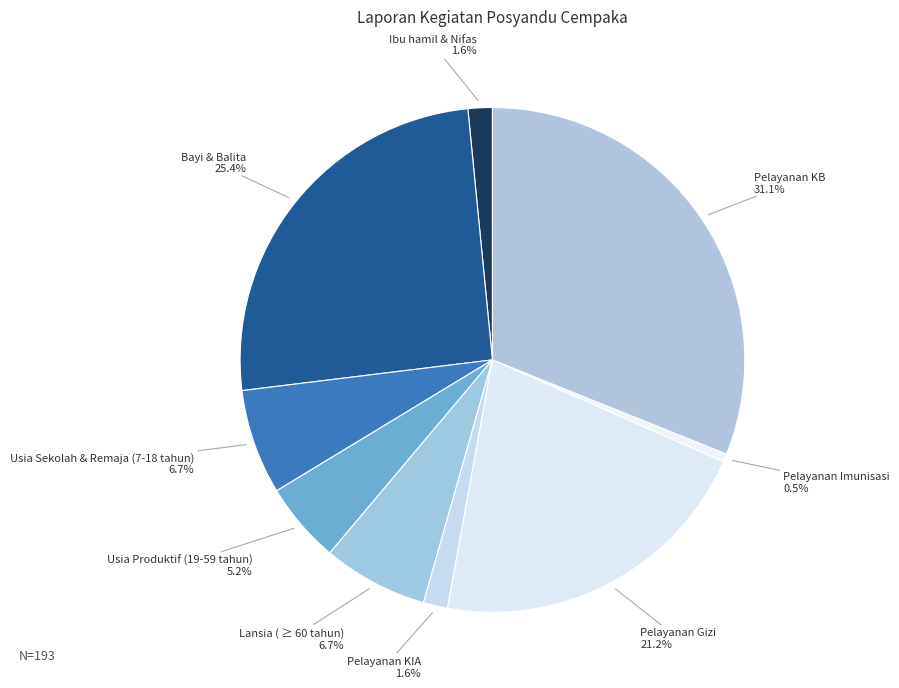

How many segments does this pie chart have?

9